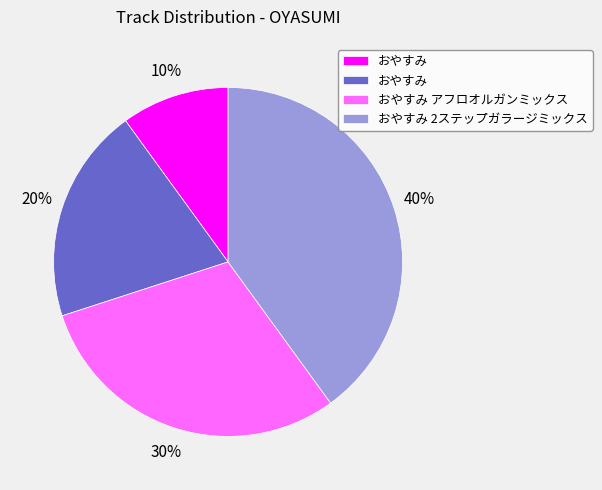

To the nearest percent, what is the average slice percentage?

25%